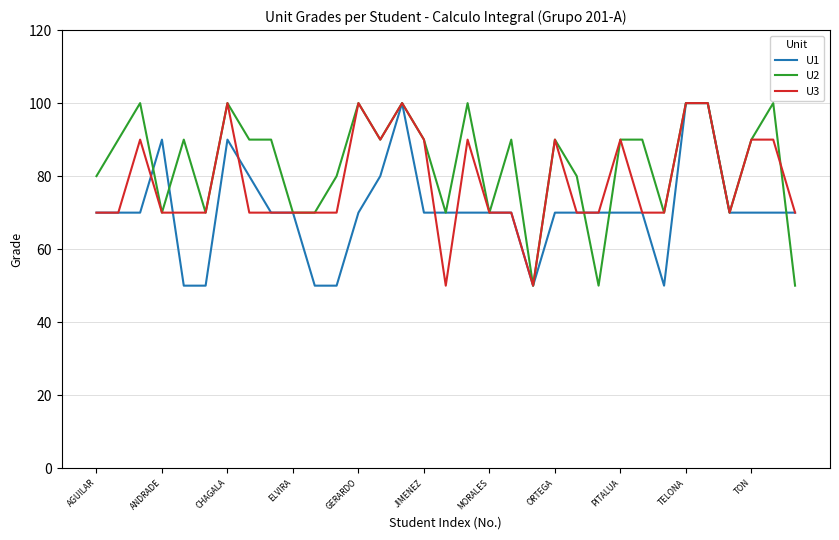

What is the greatest value displayed?

100